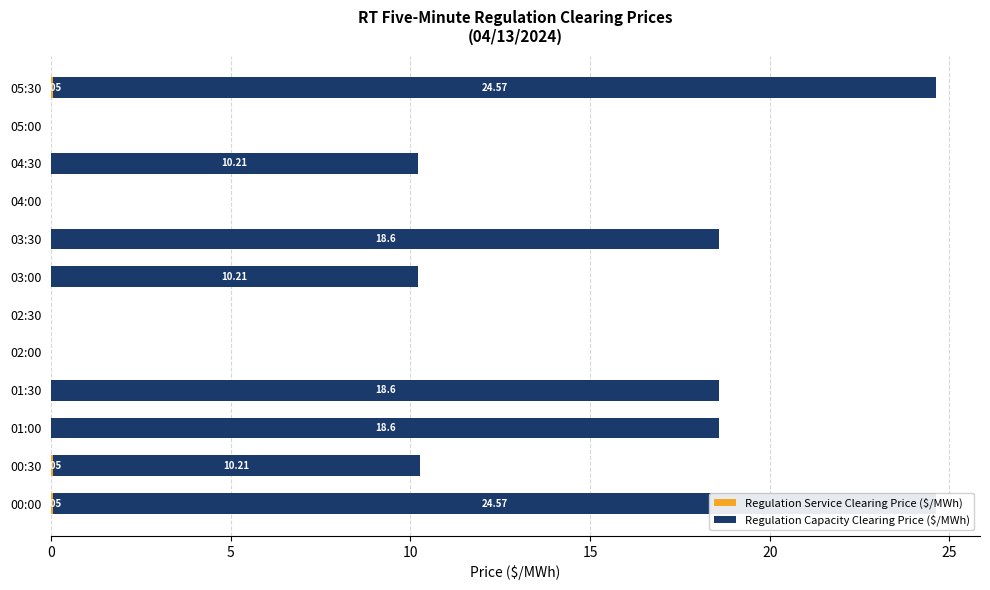

What is the sum of all Regulation Service Clearing Price ($/MWh) values?

0.2